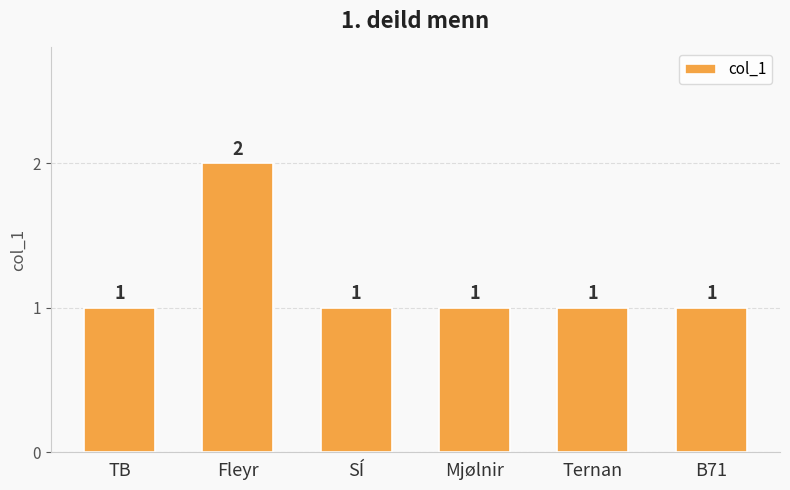

What is the value of the 1st bar from the left?

1